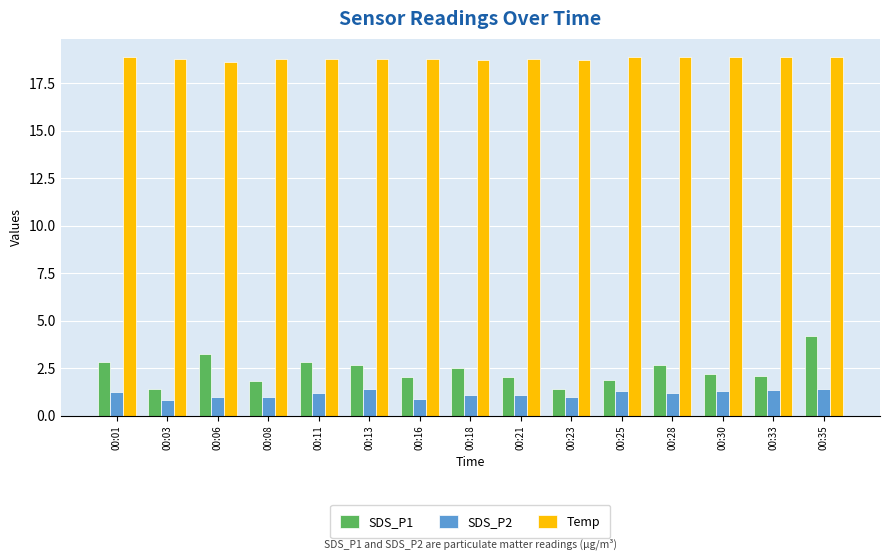

What is the highest value of the SDS_P2 series?

1.4